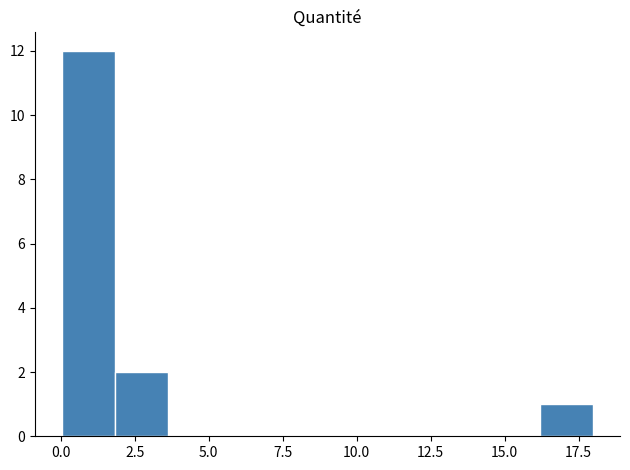

Read against the x-axis, roughly where is the centre of the tallest bar?

1.0